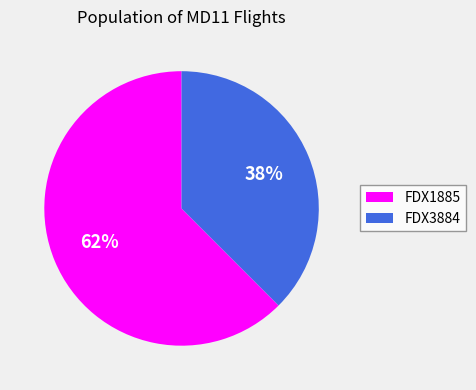

What percentage is the FDX1885 slice, to the nearest percent?

62%